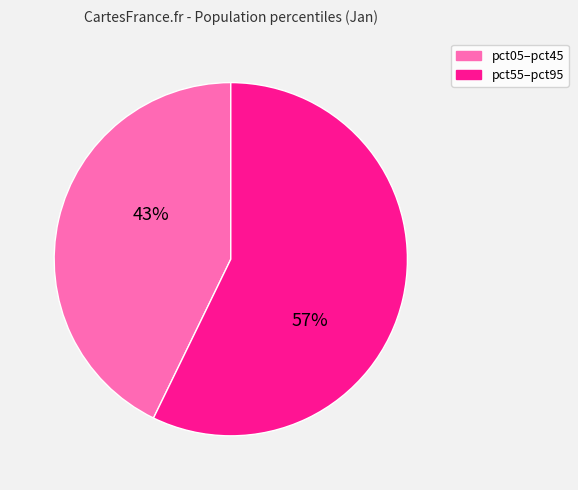

To the nearest percent, what is the difference between the largest and smallest slice percentages?

14%